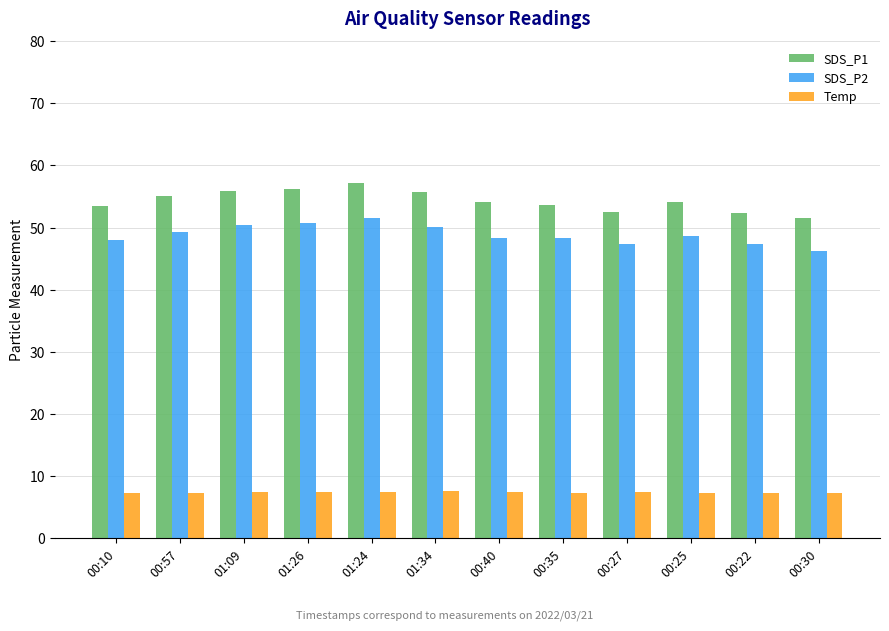

Rank the series at 00:10 from lowest to highest value.

Temp, SDS_P2, SDS_P1